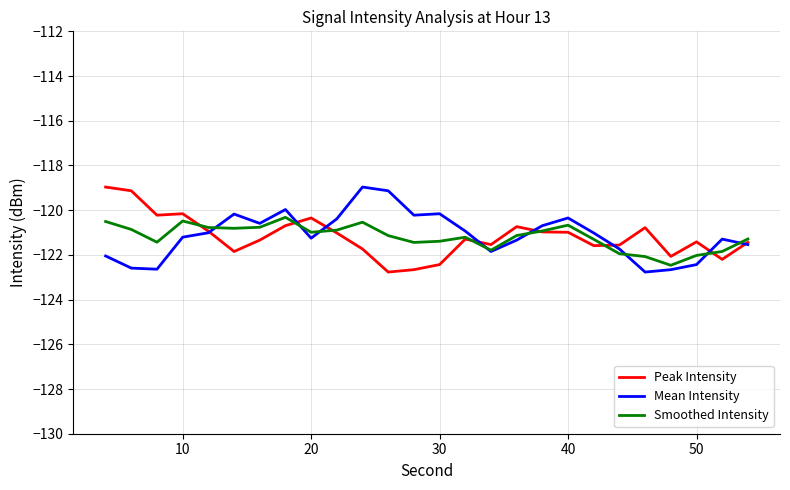

What is the smallest value displayed?

-122.8